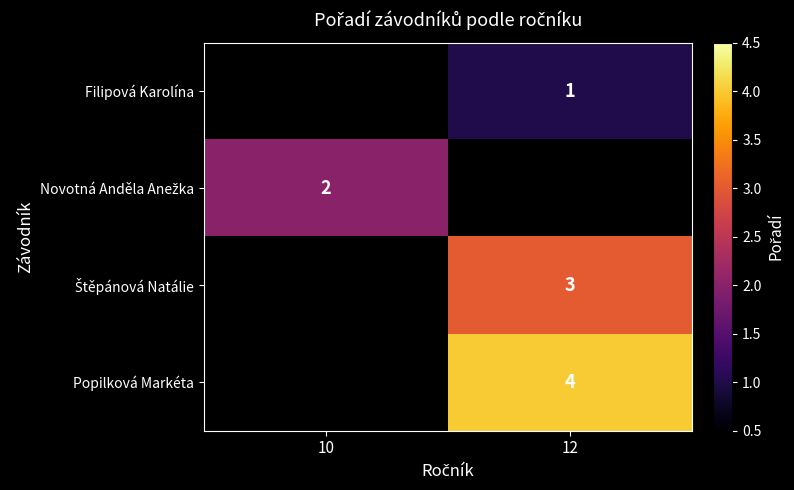

Is the value of Popilková Markéta at 12 greater than the value of Filipová Karolína at 12?

Yes